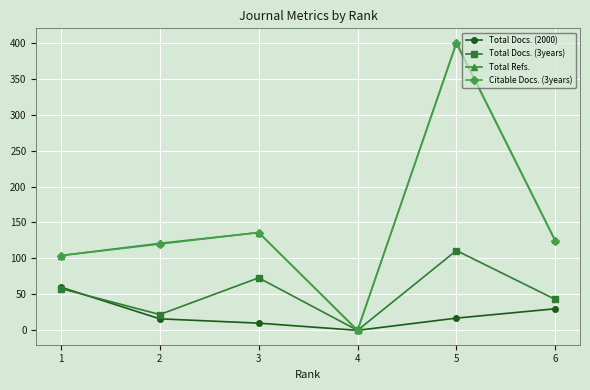

What is the difference between the maximum and second lowest values in the Total Refs. series?

296